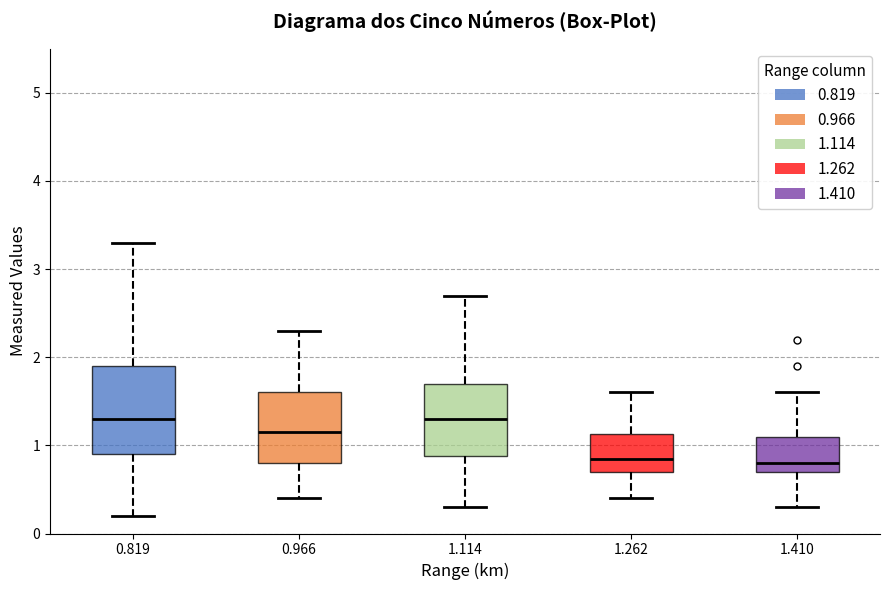

Where is the lower edge of the box at x = 0.966 on the y-axis? The values are not printed on the chart, so give them approximately, as read against the axis.

0.8